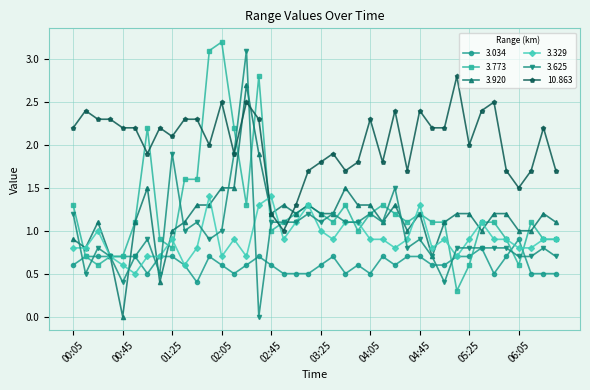

True or false: 10.863 and 3.329 intersect in this chart.

True